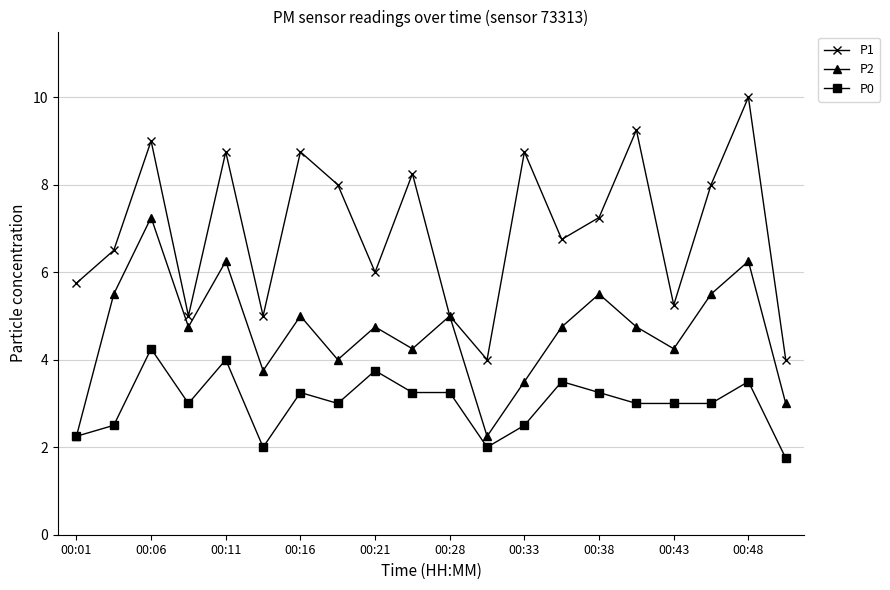

True or false: P1 has more than 0 points higher than both neighbors.

True